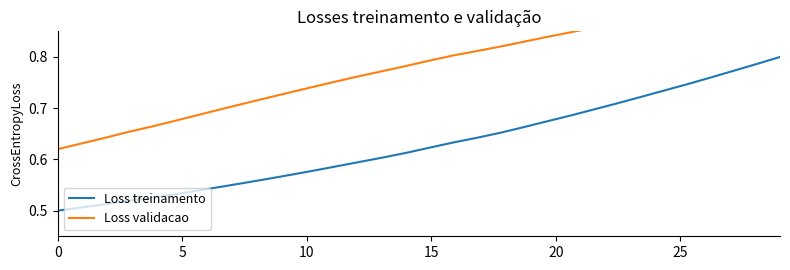

What are all the series names shown in the legend?

Loss treinamento, Loss validacao